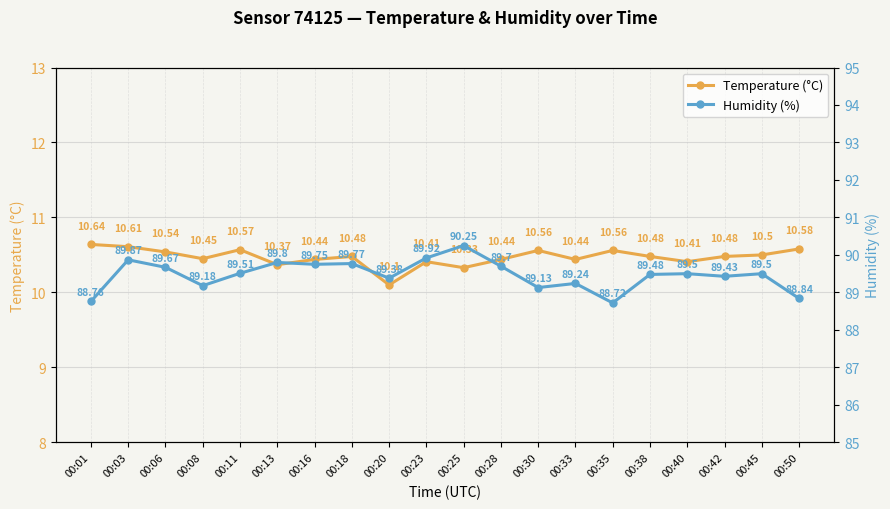

At which label does Humidity (%) first exceed 89?

00:03